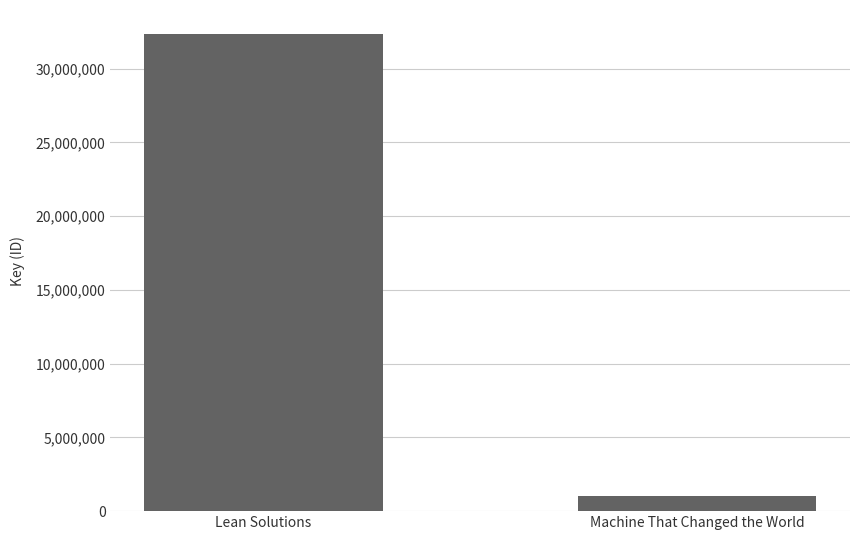

List the labels in order of value, smallest first.

Machine That Changed the World, Lean Solutions